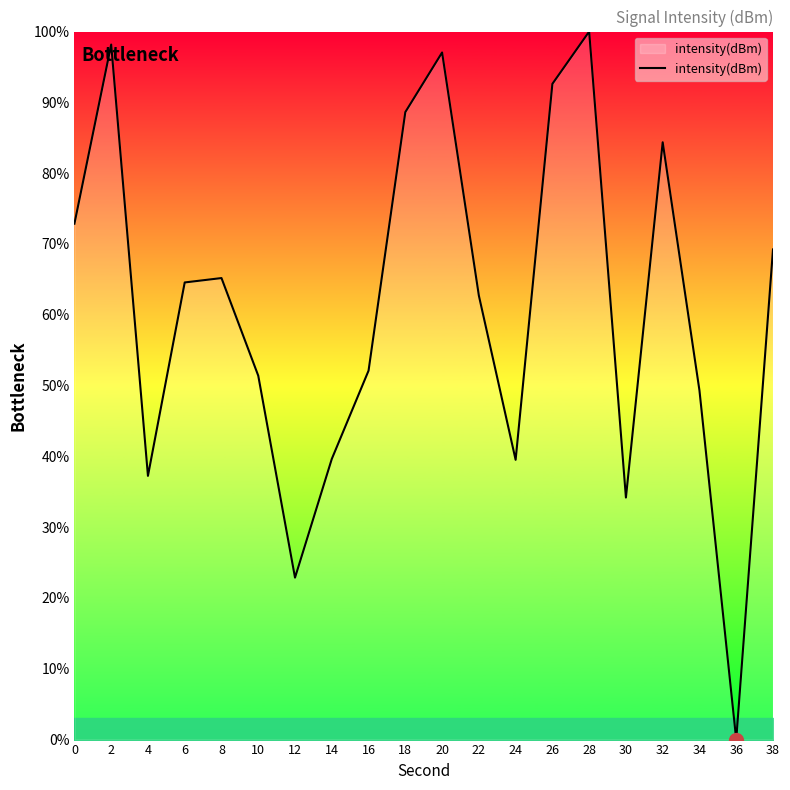

True or false: the data shows 115.7 at 8.

False